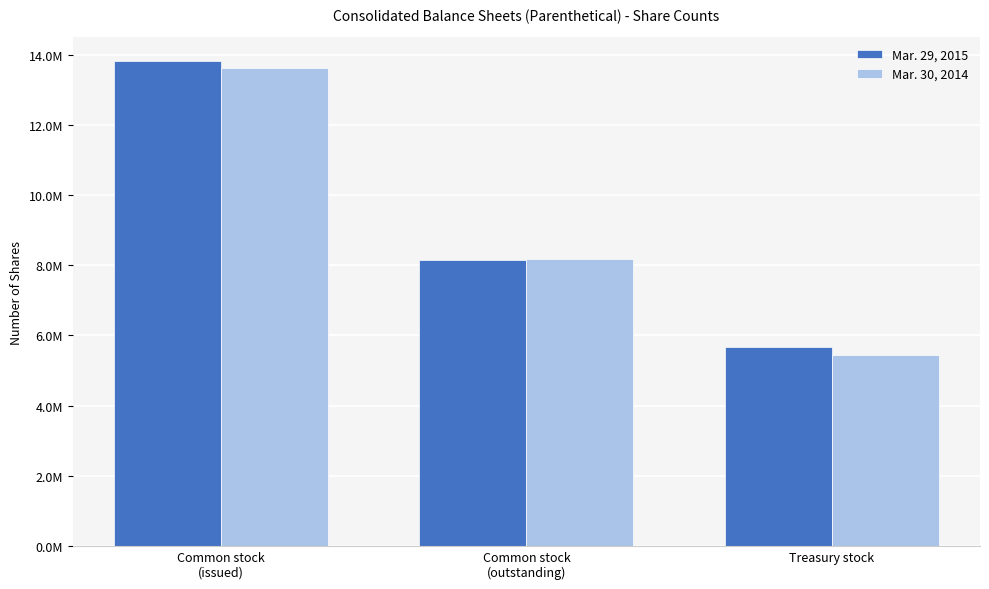

Where does the Mar. 30, 2014 series first go above 8180484?

Common stock
(issued)